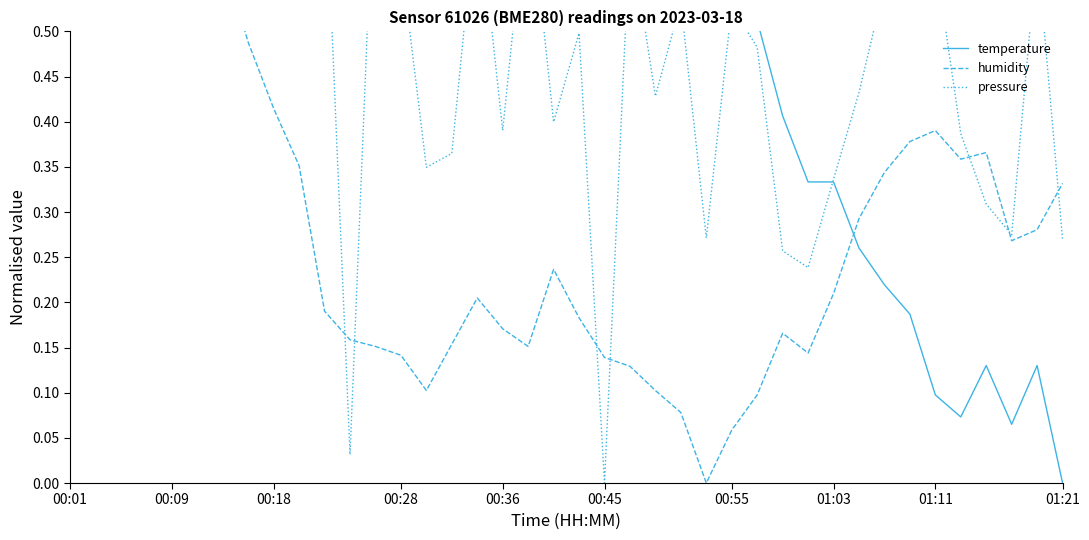

Which series has the largest total across all categories?

temperature